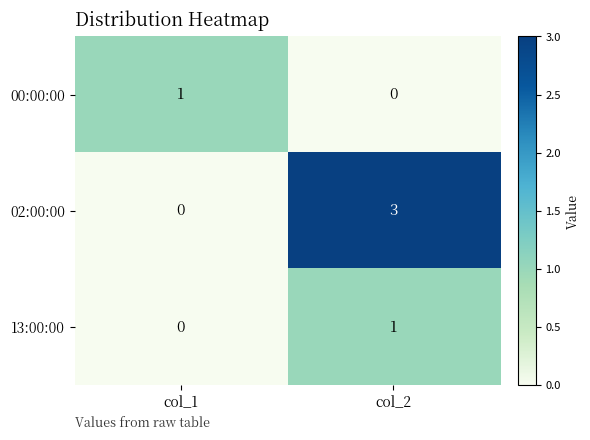

What is the difference between the highest and lowest values at col_2?

3